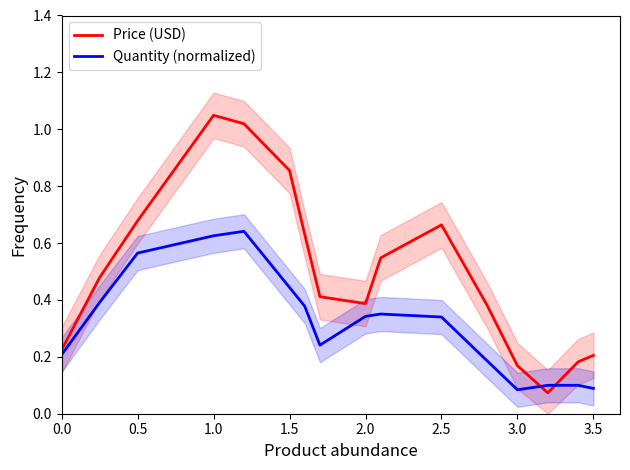

Which series has the widest spread of values?

Price (USD)